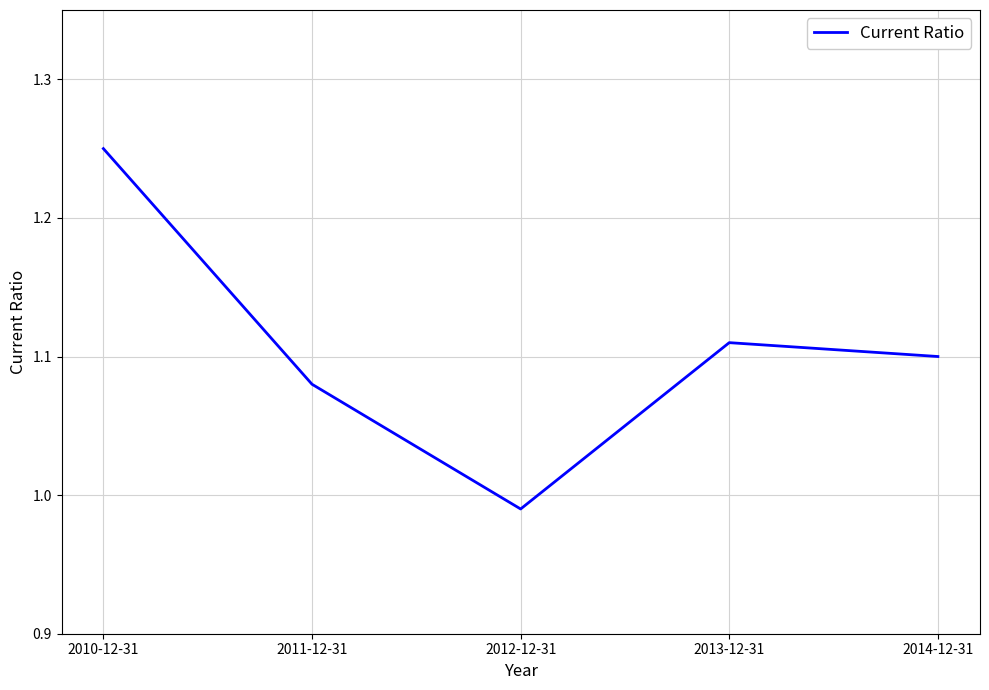

What is the sum of the values at 2012-12-31 and 2010-12-31?

2.2